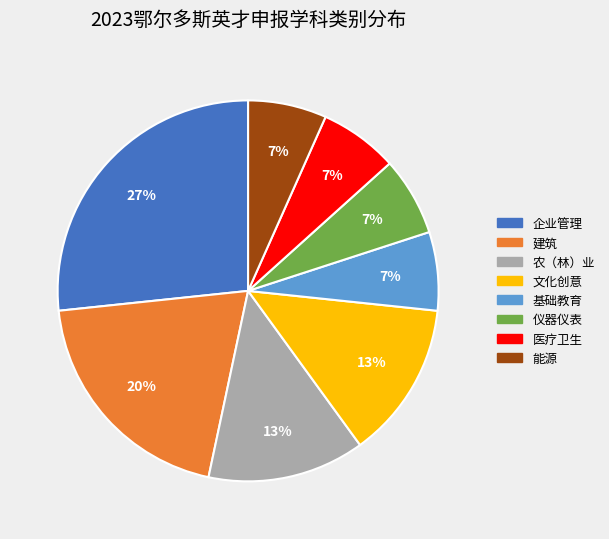

To the nearest percent, what is the average slice percentage?

12%